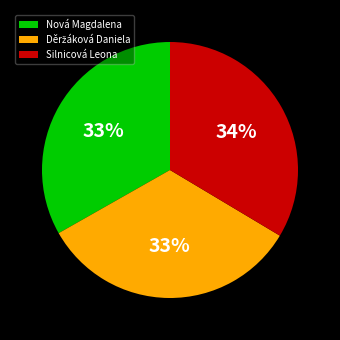

Does Nová Magdalena represent more than half of the total?

No